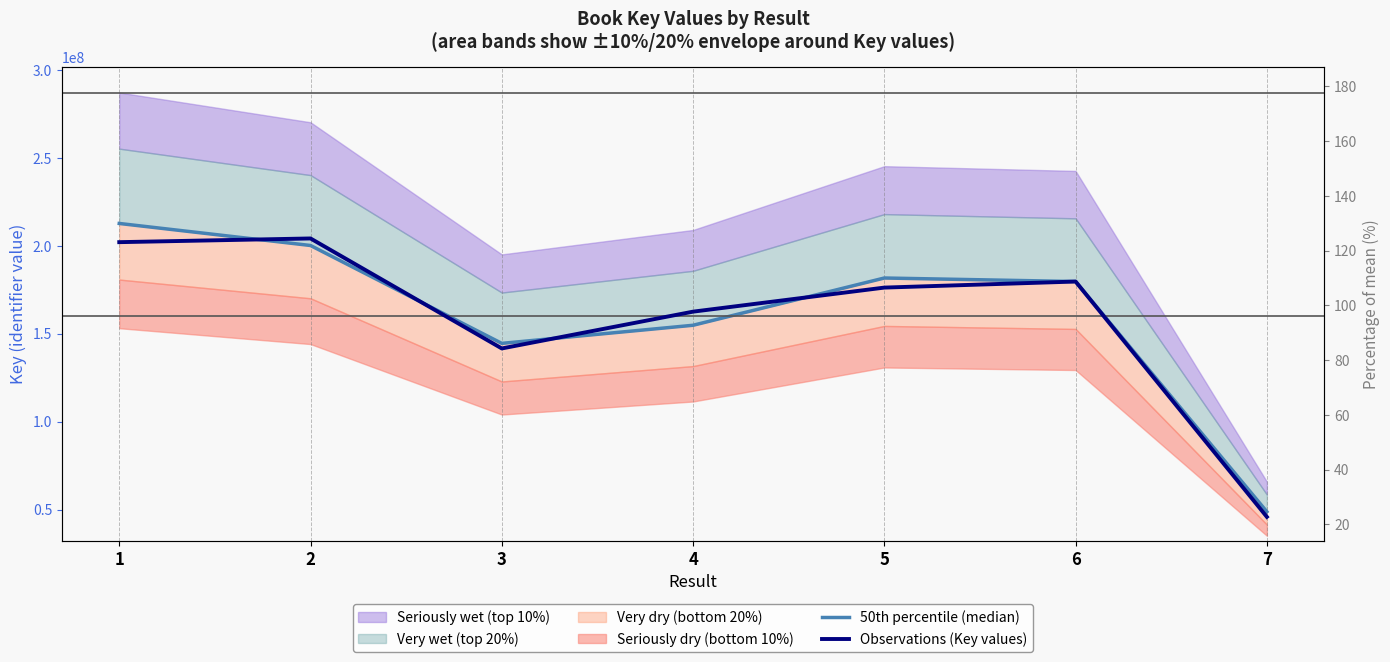

Where does the Observations (Key values) series first go above 176193389?

1